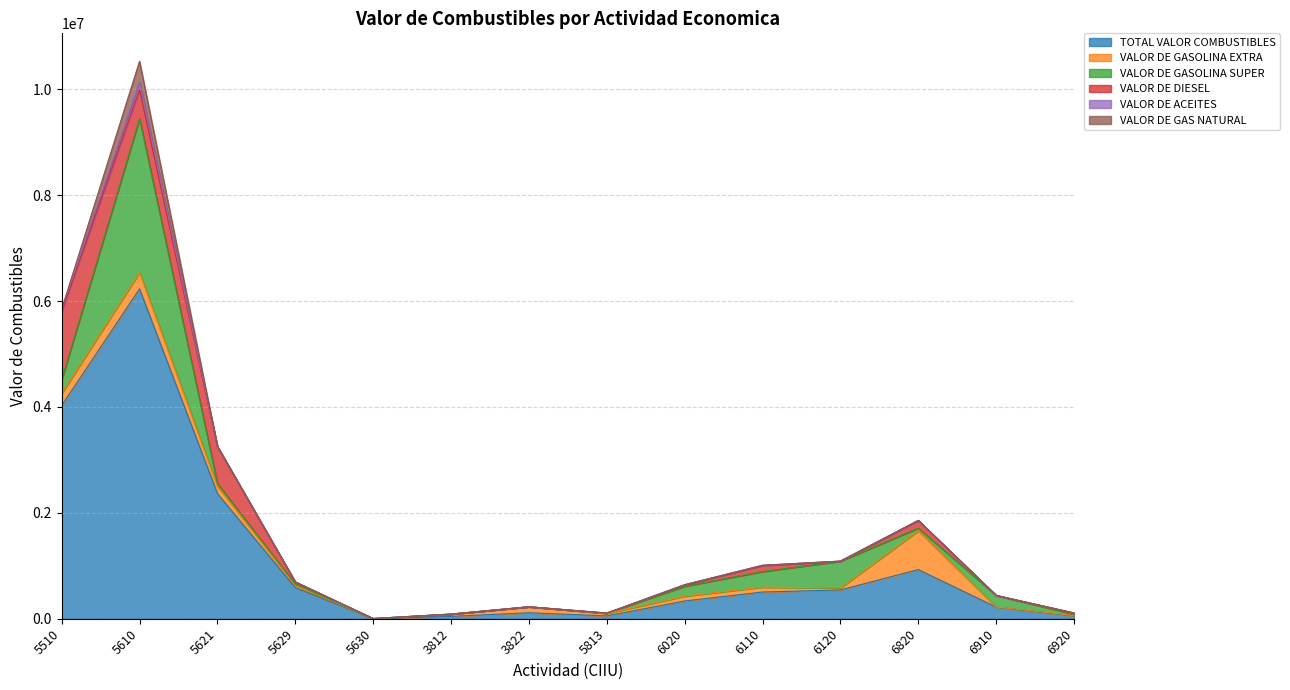

What is the maximum value shown in the chart?

6231161